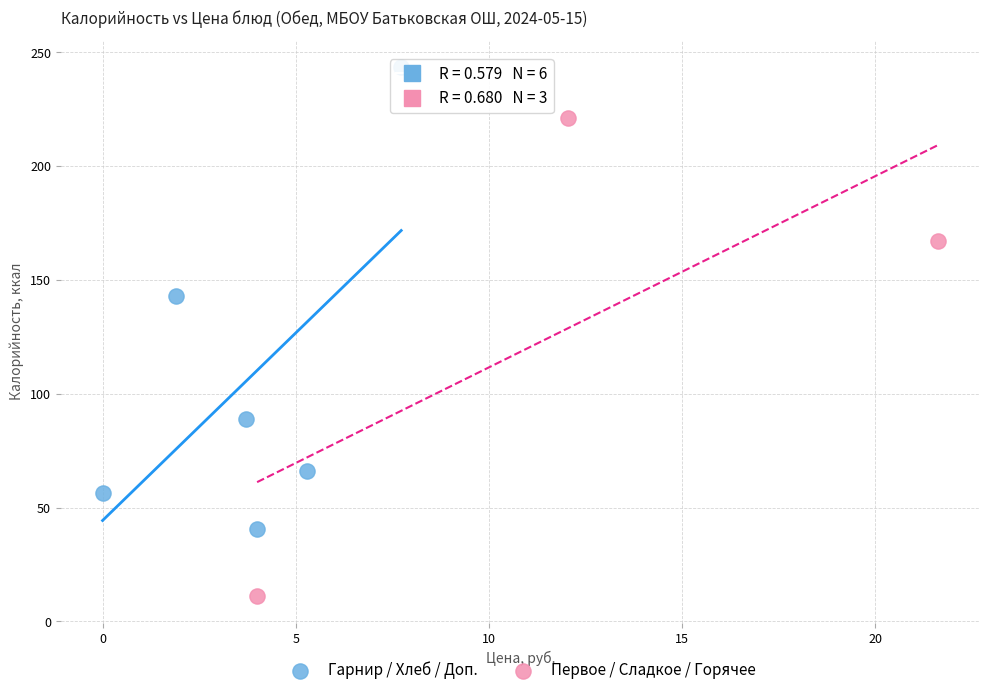

Which series has the widest spread of Y values?

Первое / Сладкое / Горячее